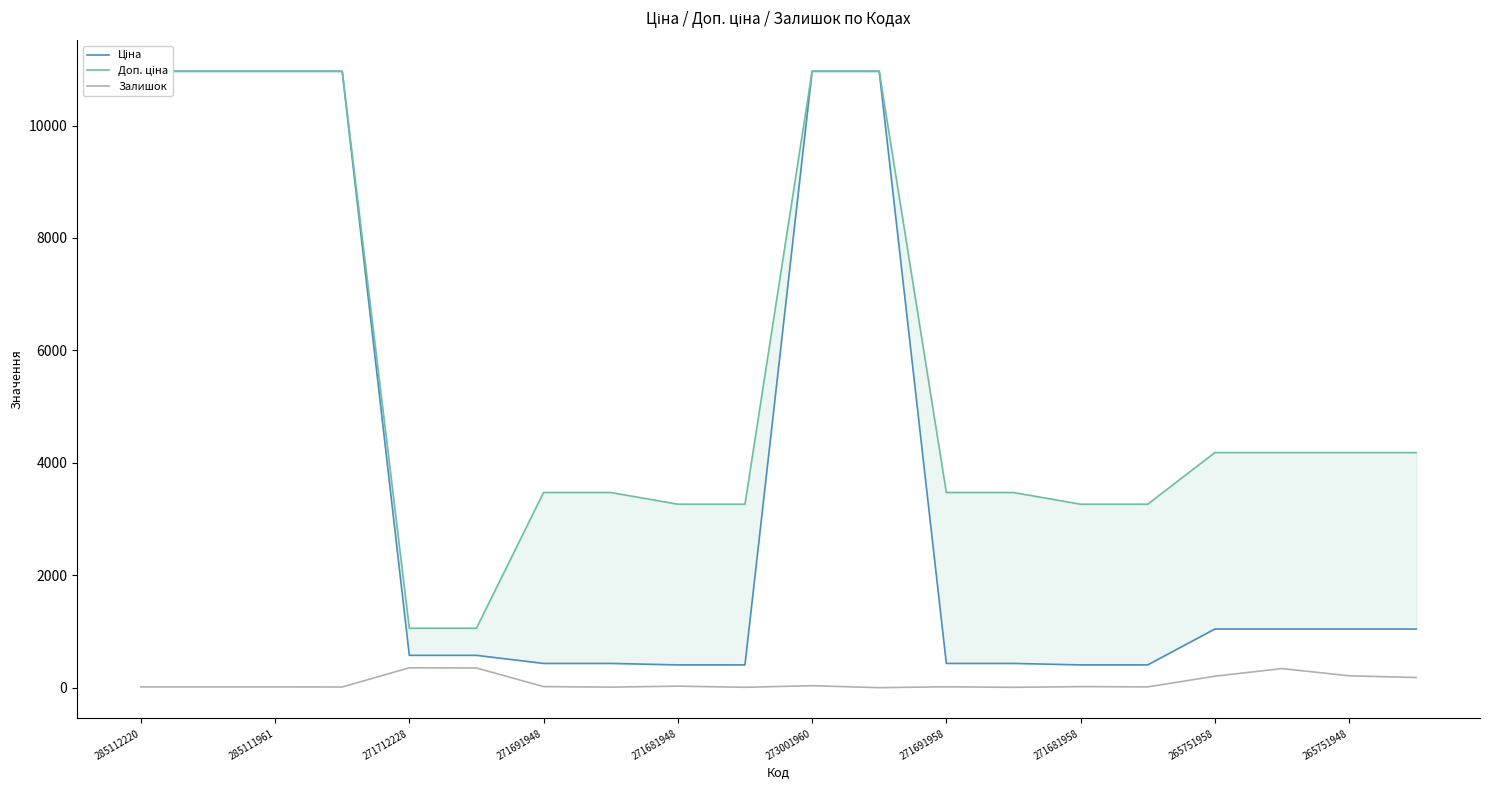

At which label does Ціна reach its peak?

285112220